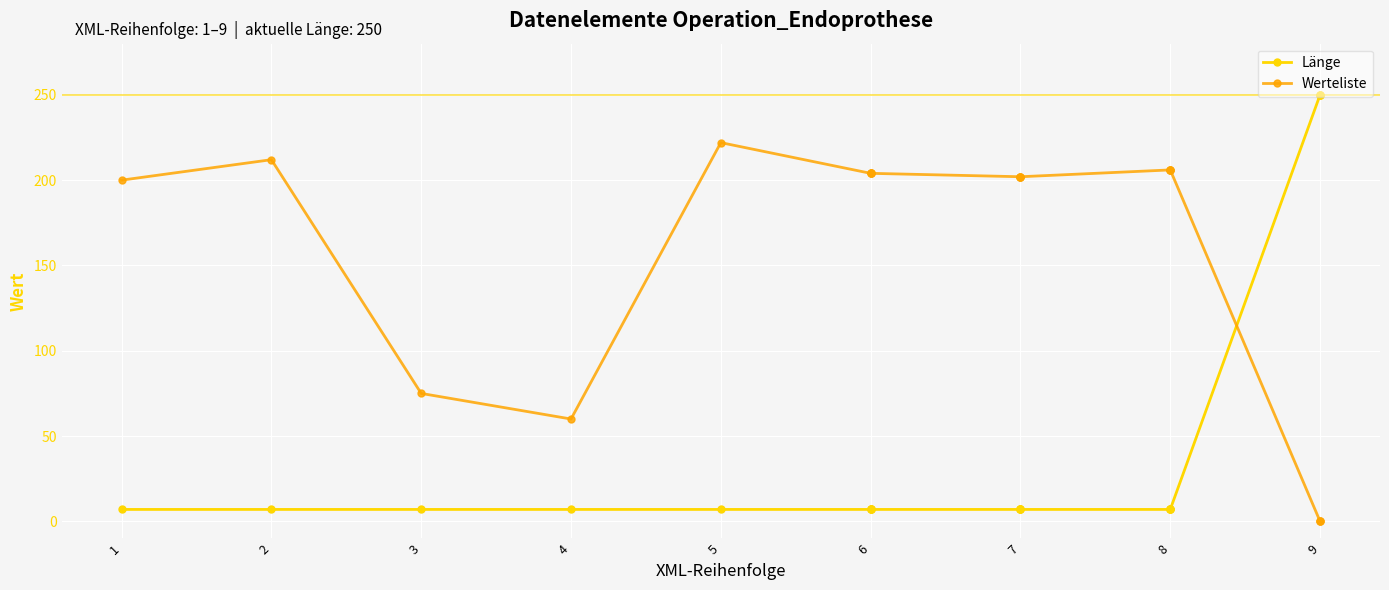

Between 2 and 3, which series saw the biggest shift?

Werteliste